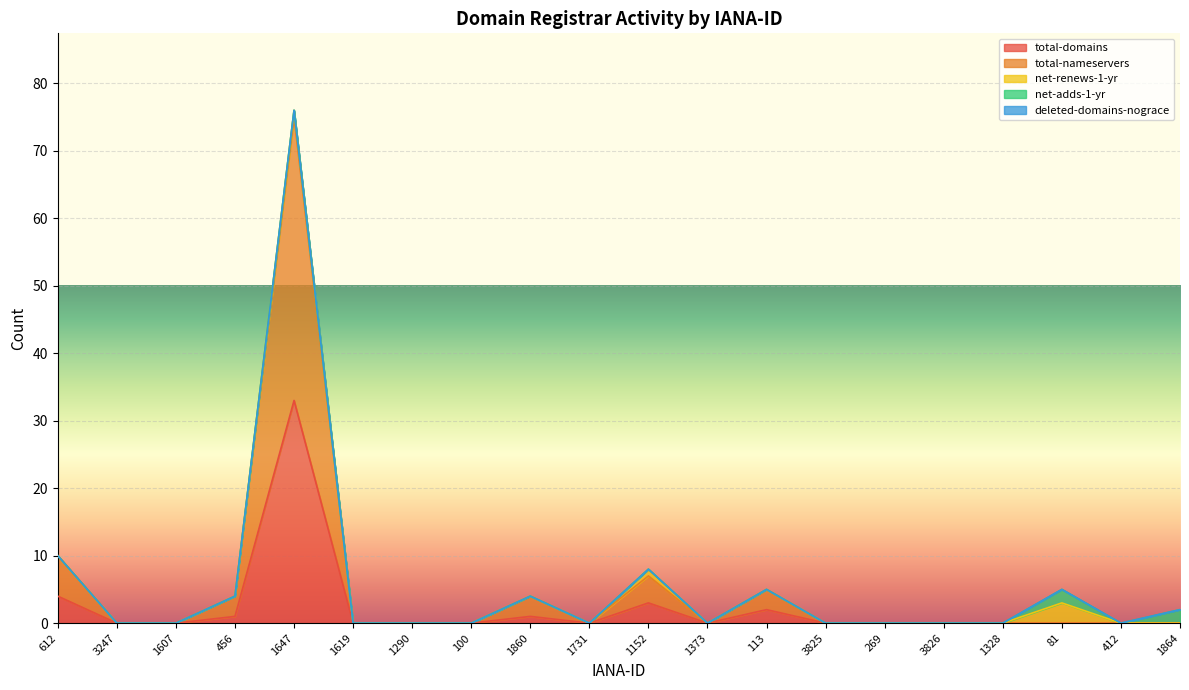

List the series in order of their peak value, highest first.

total-nameservers, total-domains, net-renews-1-yr, net-adds-1-yr, deleted-domains-nograce